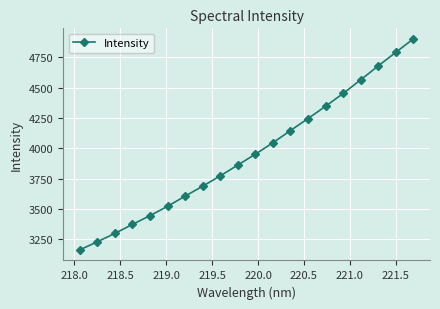

What is the difference between the maximum and minimum values?

1739.2